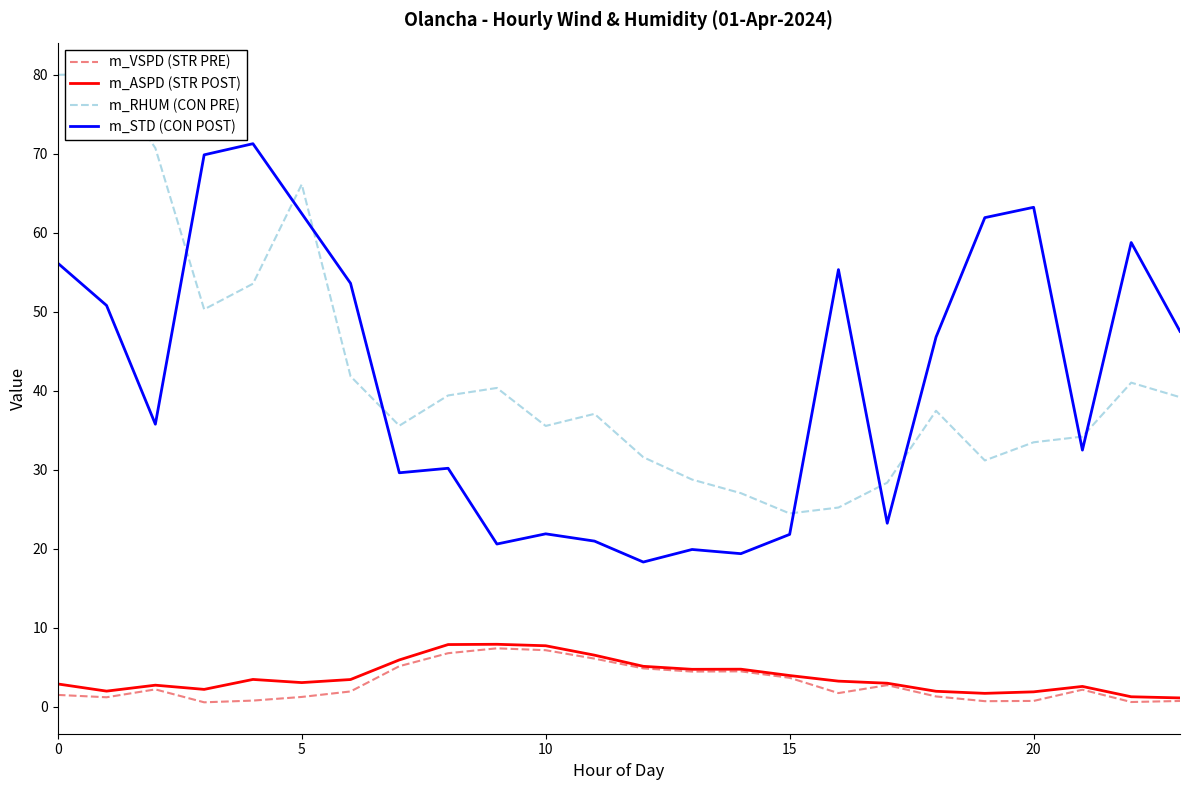

Which series has the largest range (max minus min)?

m_RHUM (CON PRE)